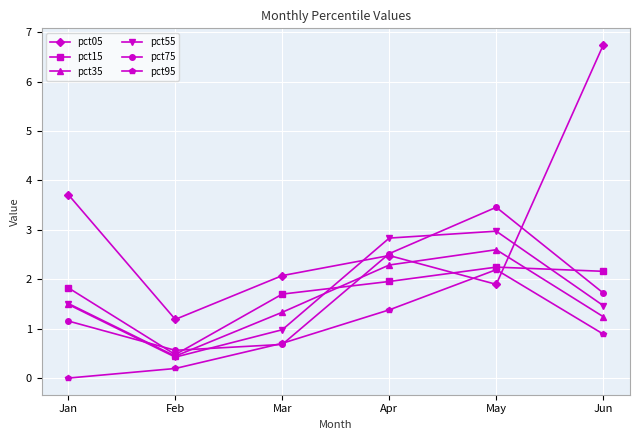

How many data points in pct75 are above 1?

4